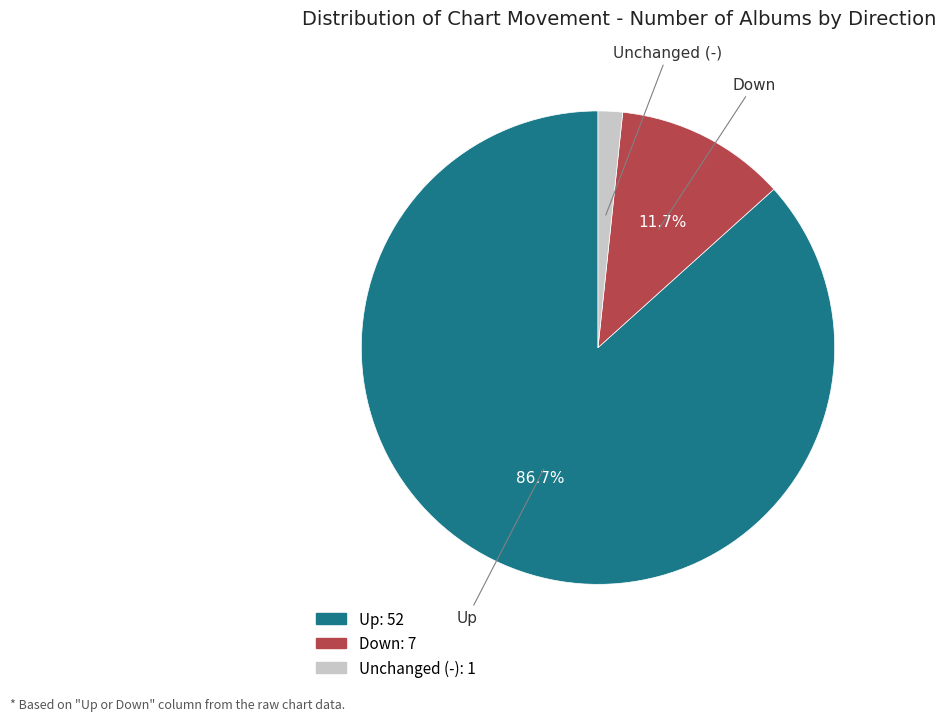

What is the largest slice in the pie chart?

Up